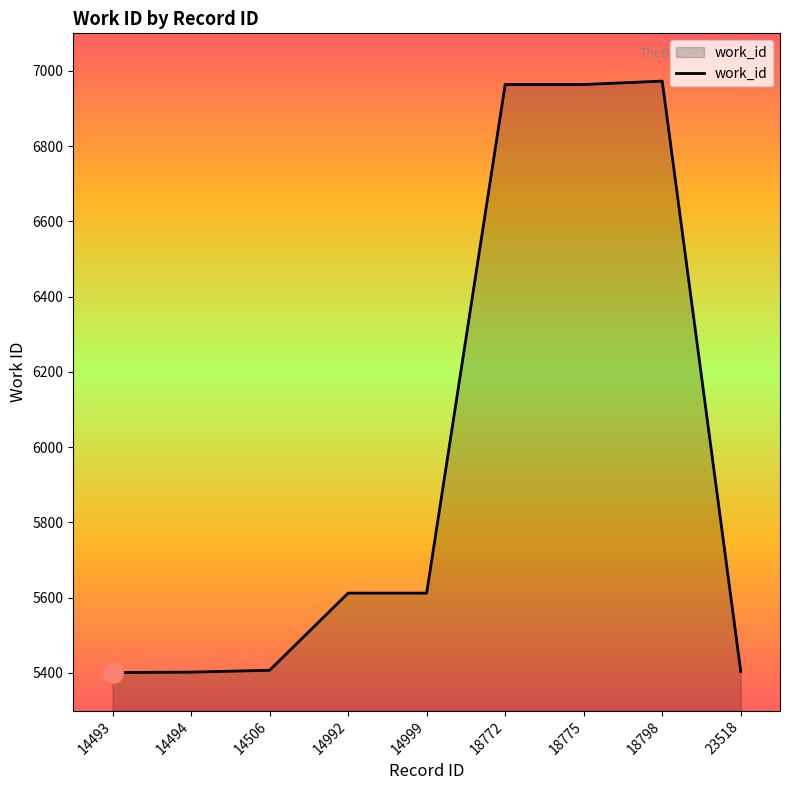

What is the difference between the maximum and minimum values?

1572